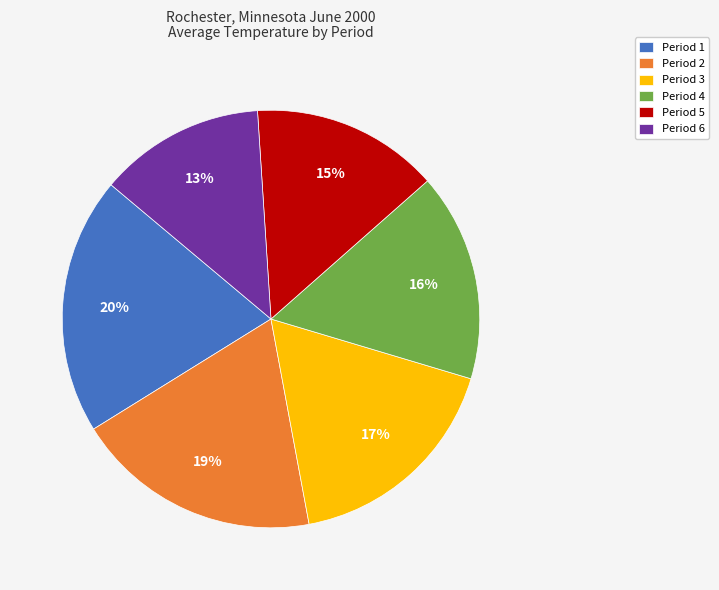

The Period 2 slice represents 19% of the pie. True or false?

True